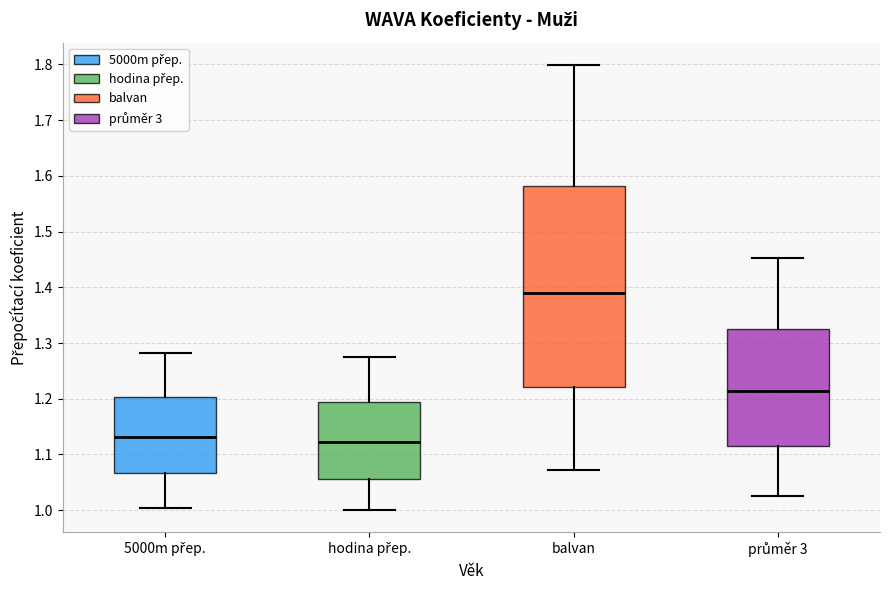

Where is the upper edge of the box for balvan on the y-axis? The values are not printed on the chart, so give them approximately, as read against the axis.

1.58